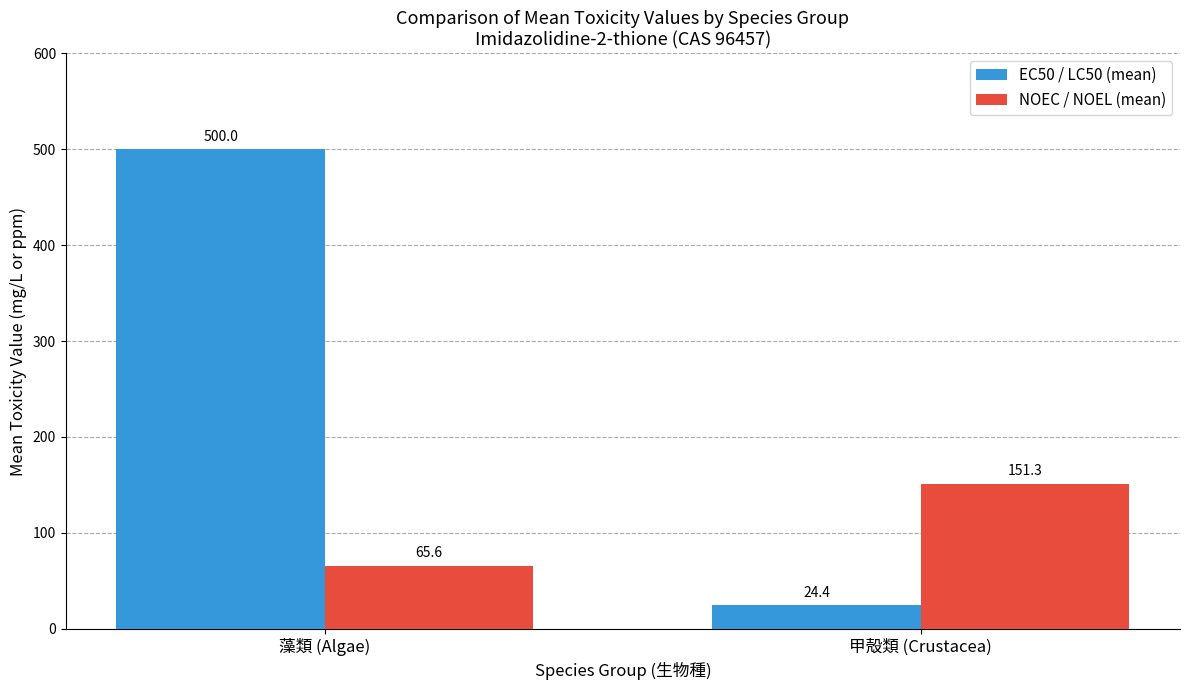

At which label does EC50 / LC50 (mean) reach its minimum?

甲殻類 (Crustacea)